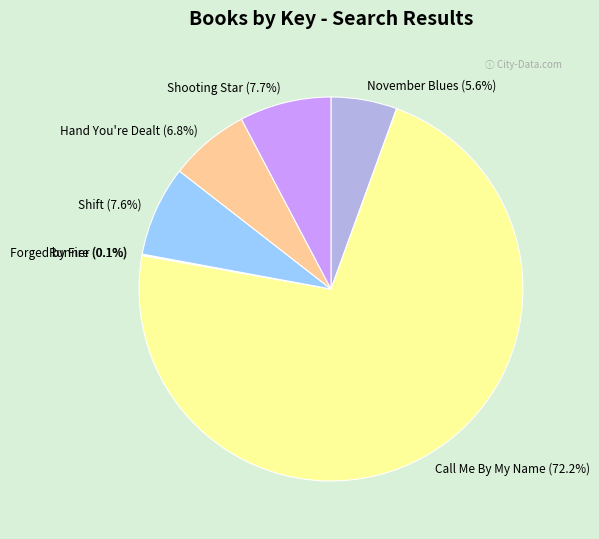

Does Call Me By My Name represent more than half of the total?

Yes